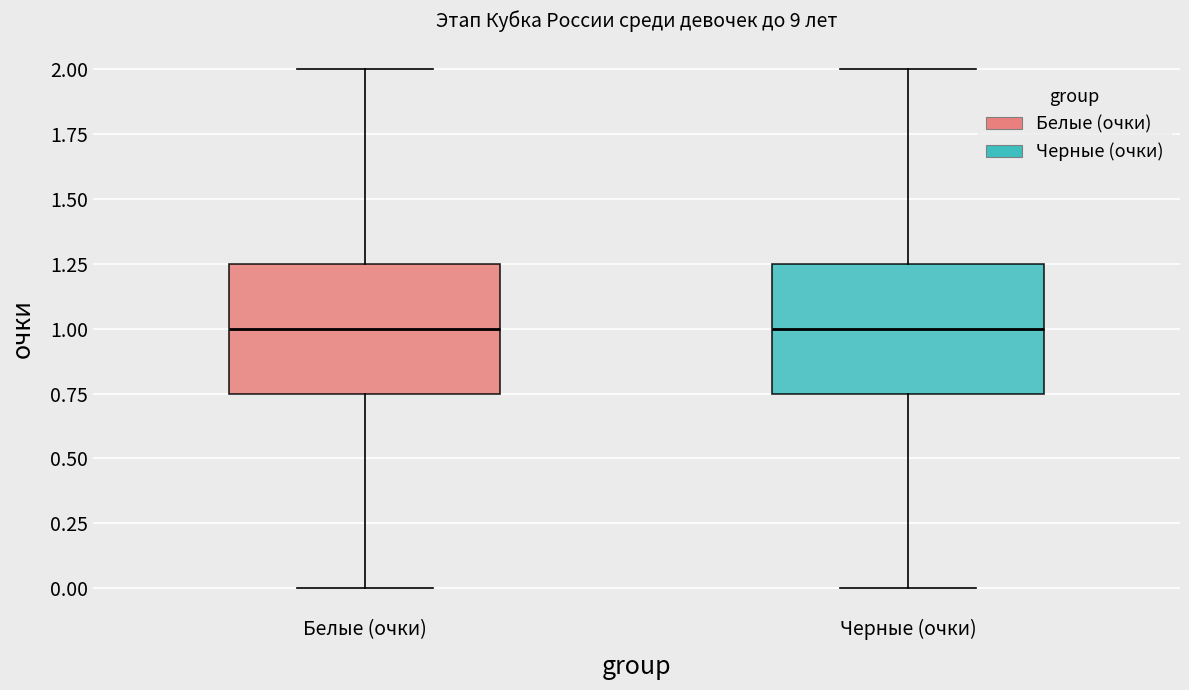

Reading left to right, read every box against the y-axis: the position of its median line, the range the box covers, and the ends of its whiskers. The values are not printed on the chart, so give them approximately, as read against the axis.

Белые (очки): median 1.00, box 0.75 to 1.25, whiskers 0.00 to 2.00
Черные (очки): median 1.00, box 0.75 to 1.25, whiskers 0.00 to 2.00